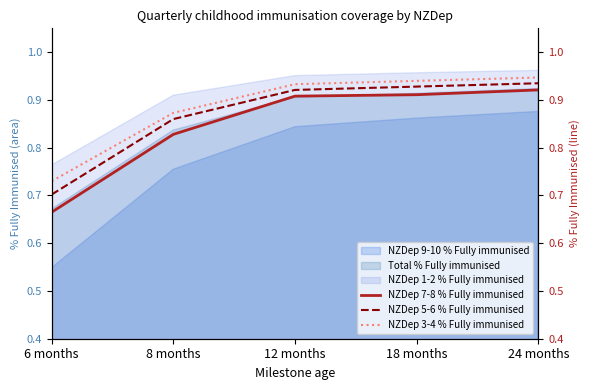

What is the sum of all NZDep 7-8 % Fully immunised values?

4.2